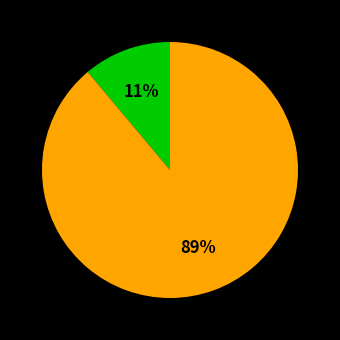

Does any single category account for the majority?

Yes